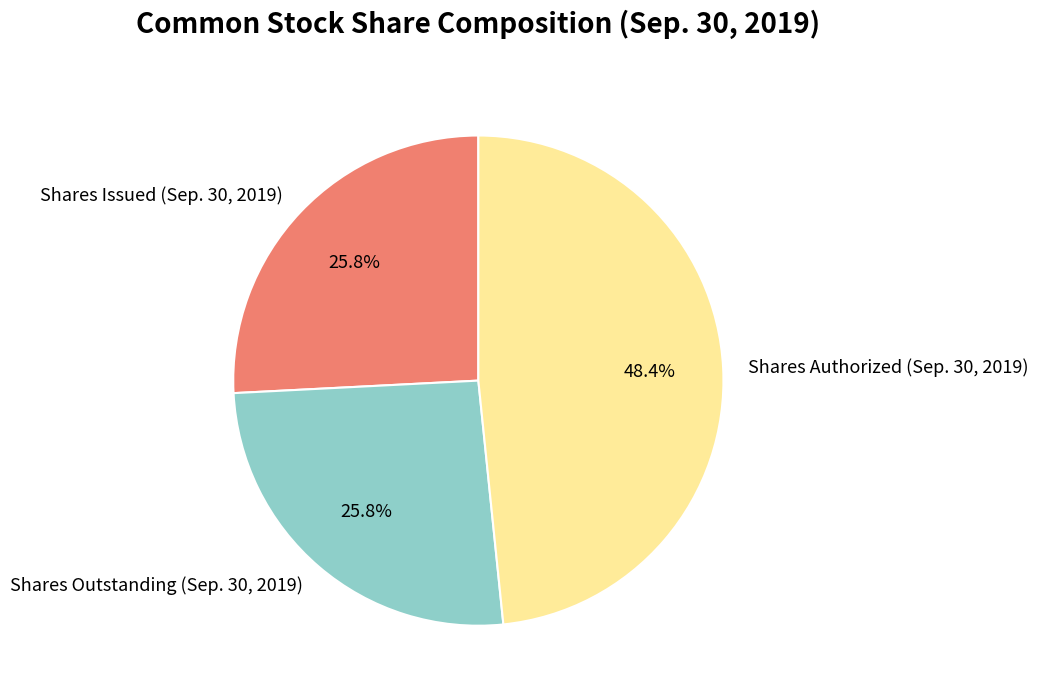

Which category has the biggest portion of the pie?

Shares Authorized (Sep. 30, 2019)